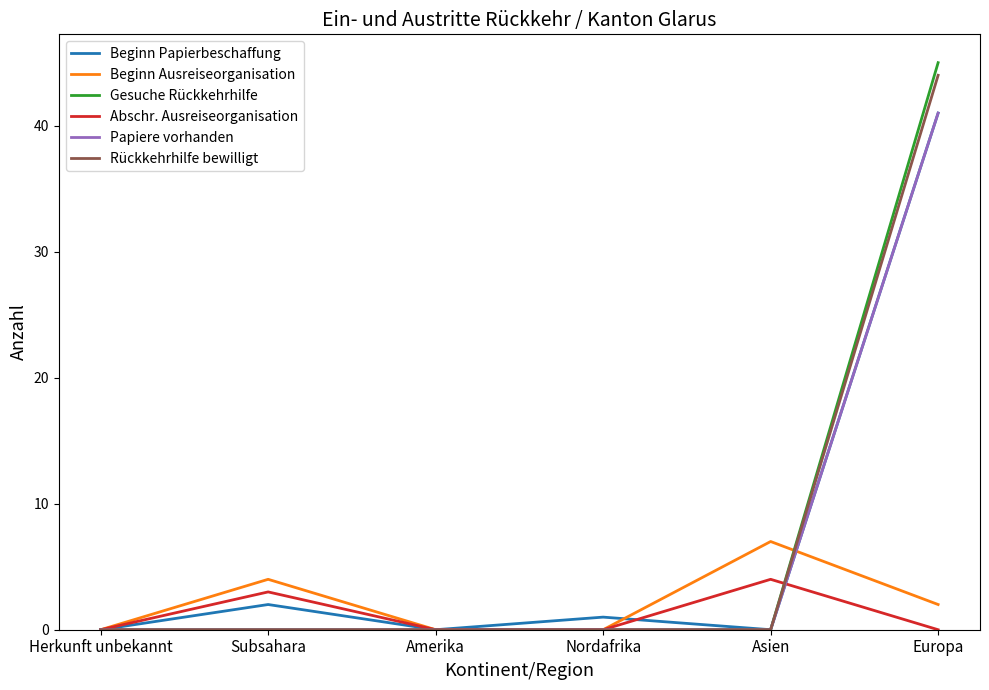

Which series has the widest spread of values?

Gesuche Rückkehrhilfe